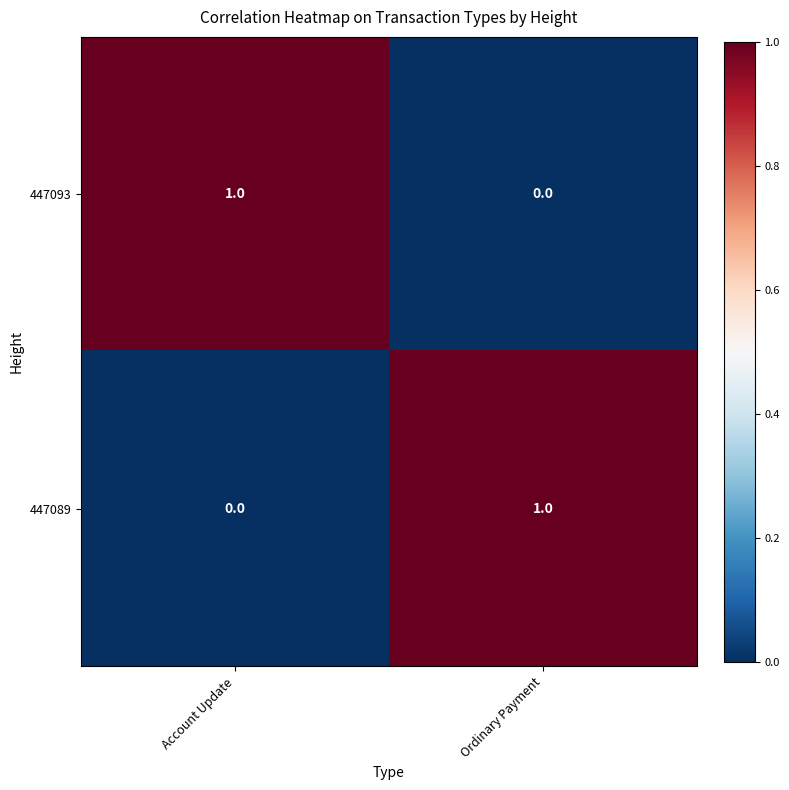

True or false: 447093 has a value of 1 at Account Update.

True